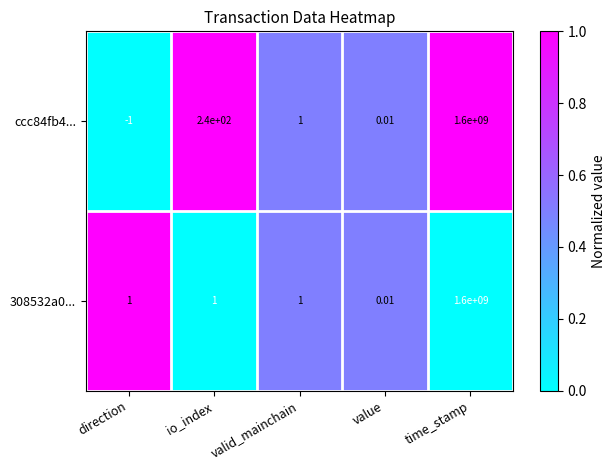

Which category has the lowest value in the ccc84fb4... series?

direction